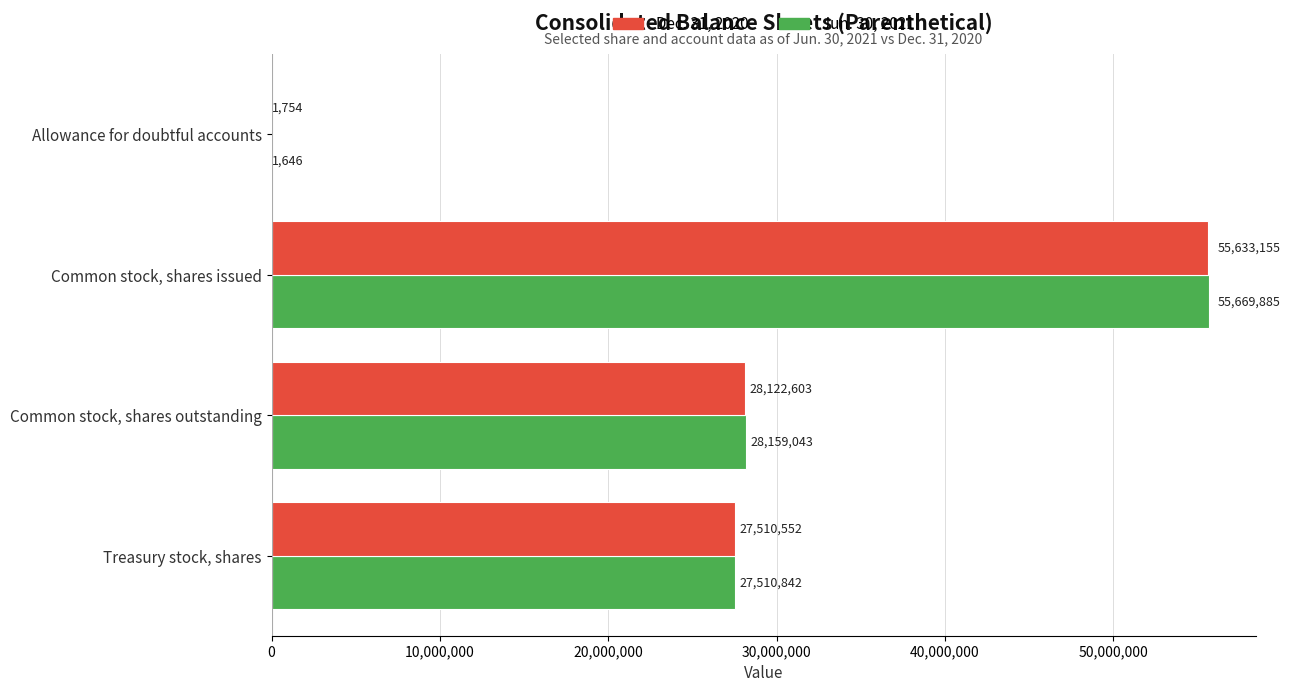

Which series has the largest range (max minus min)?

Jun. 30, 2021